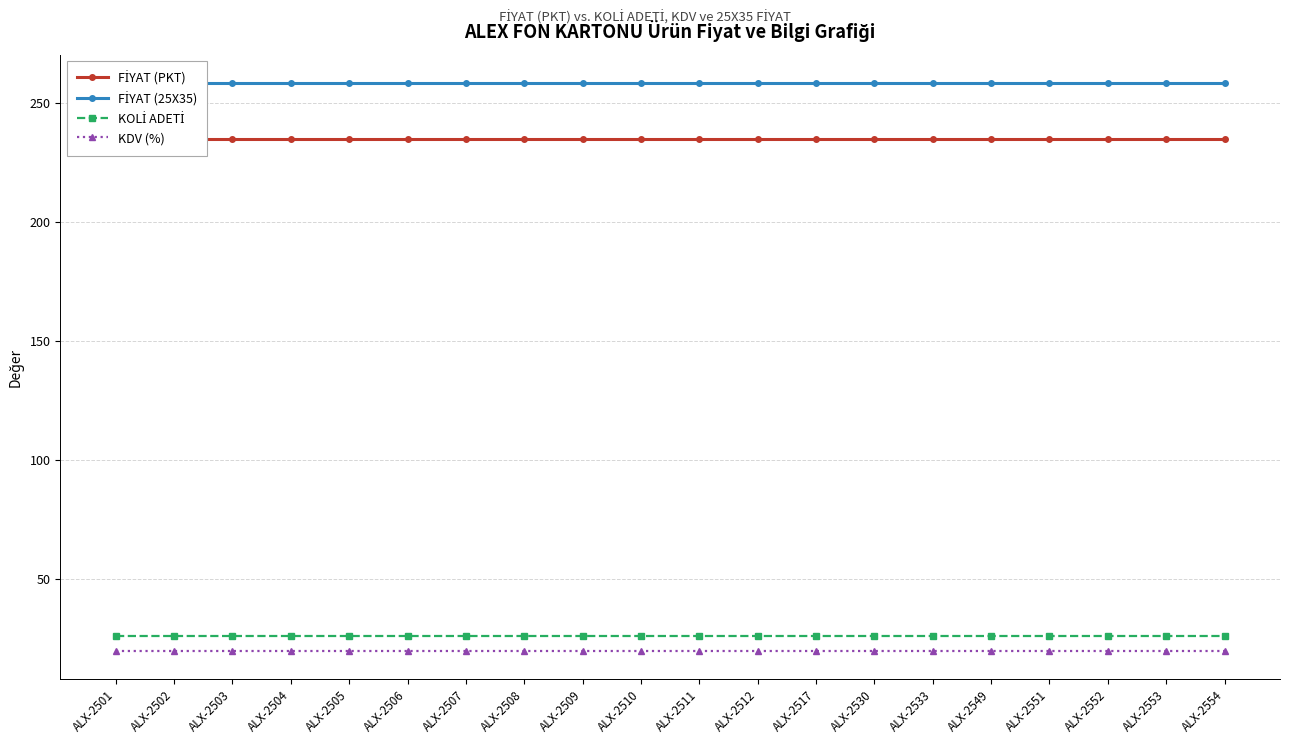

What is the total value across all series at ALX-2553?

539.0